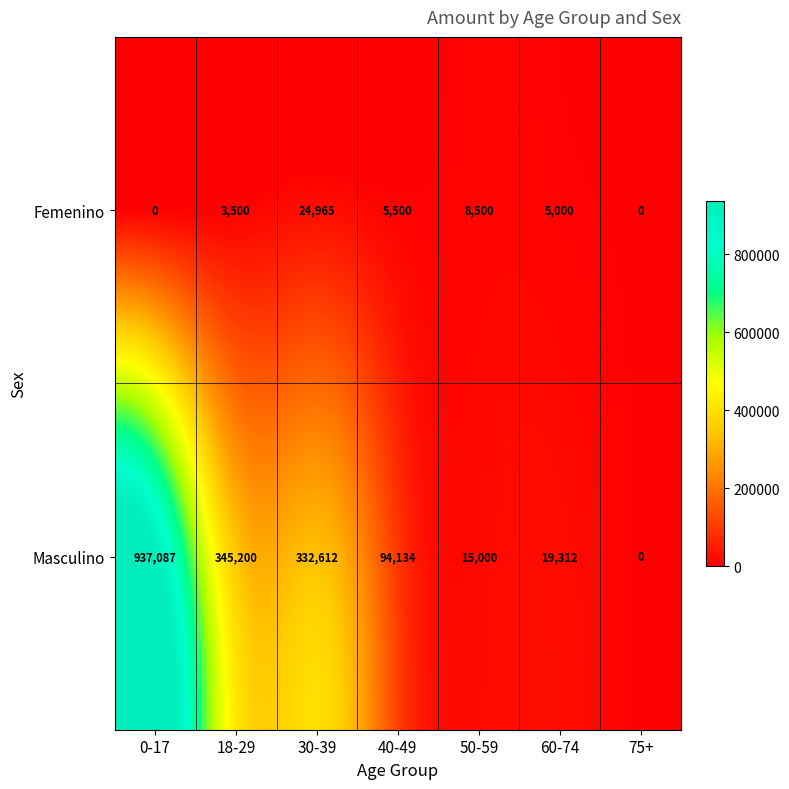

What is the average value of the Masculino series?

249049